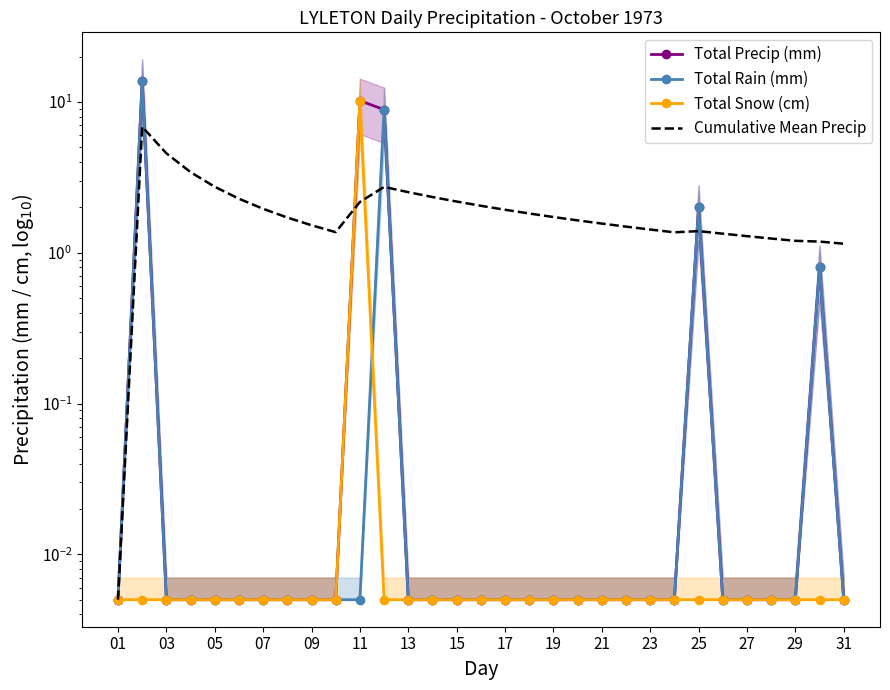

How many data points does each series have?

31